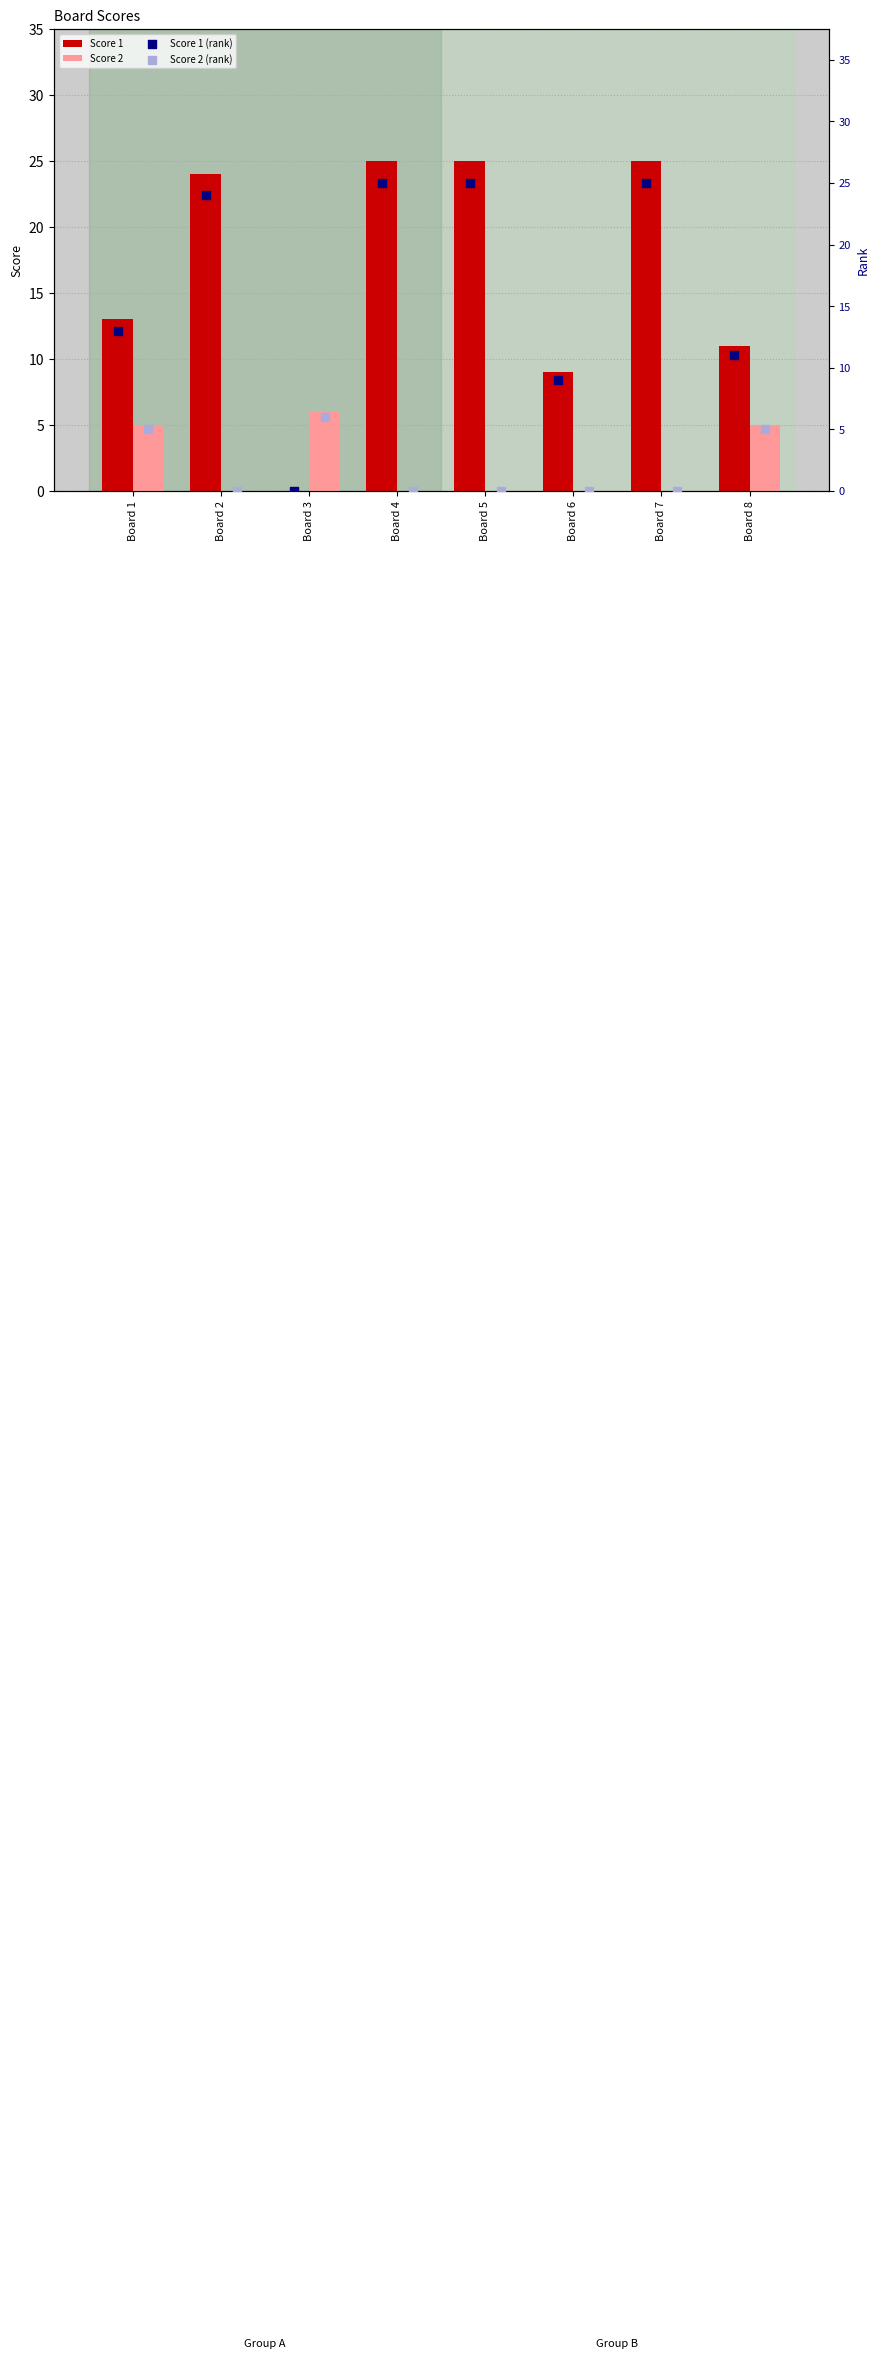

Which series reaches the minimum Y coordinate?

Score 1